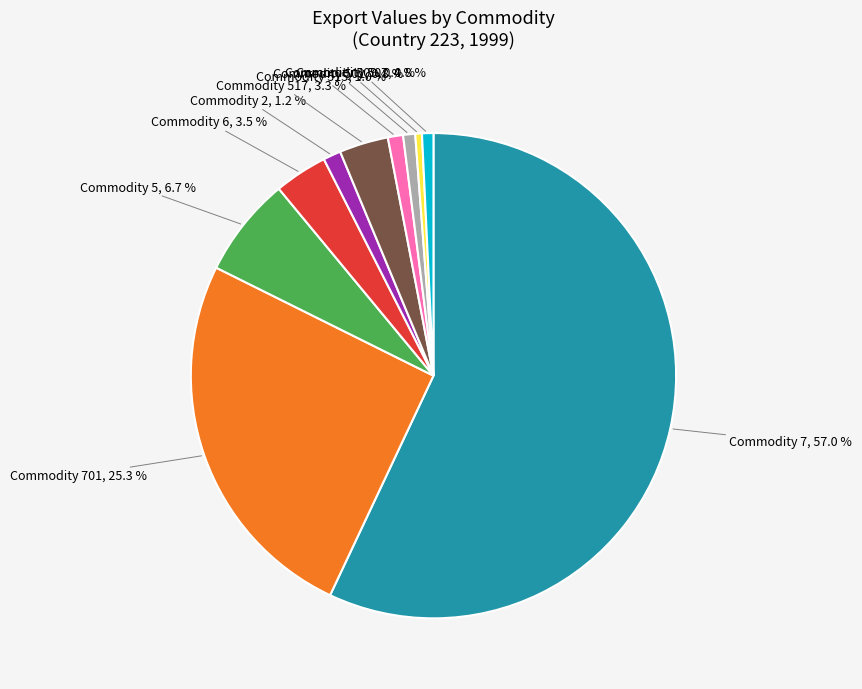

To the nearest percent, what is the difference between the largest and smallest slice percentages?

57%